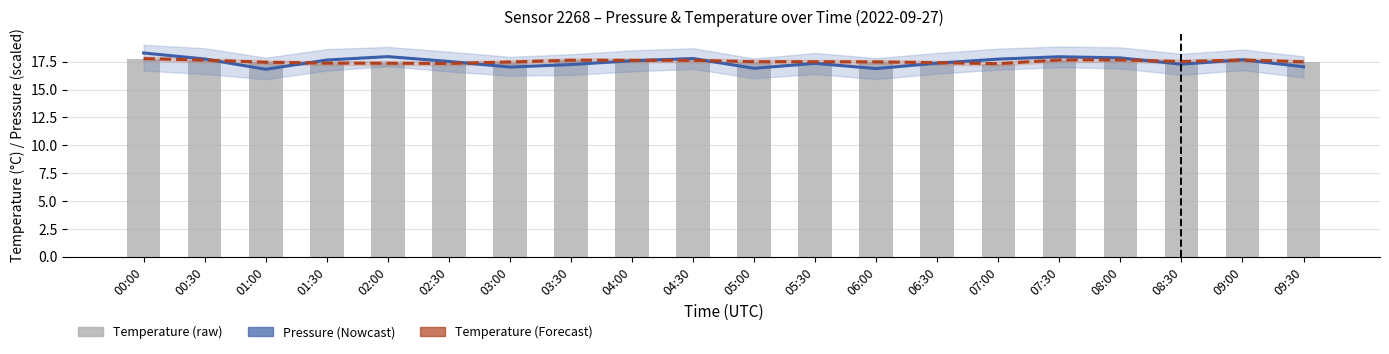

List the series in order of their peak value, highest first.

pressure, temperature_line, temperature